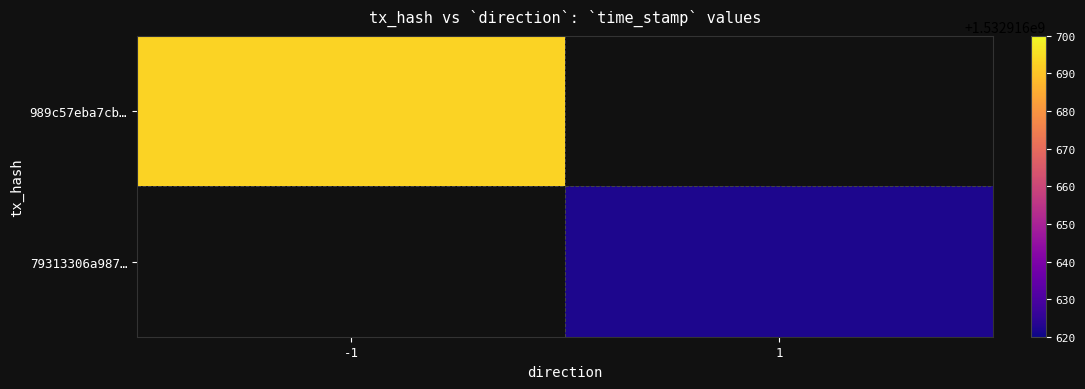

What is the sum of all 79313306a987c99514b5d8791cc1cc0e37ab1f6 values?

1532916623